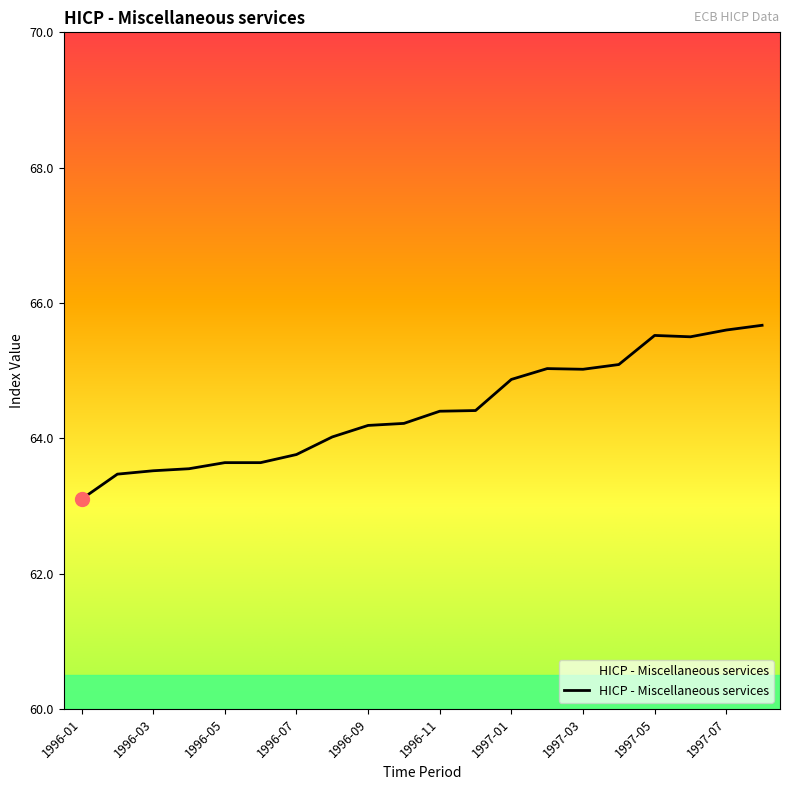

What is the greatest value displayed?

65.7